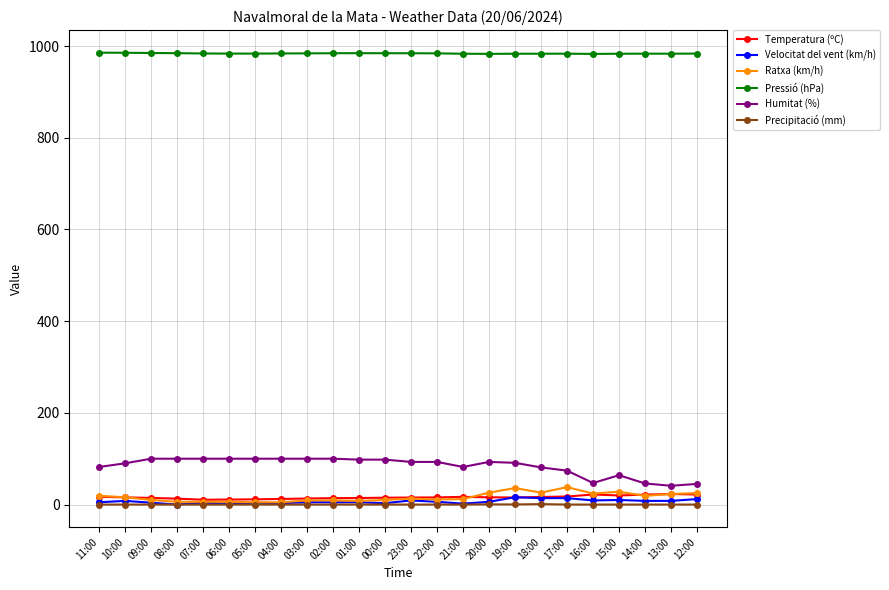

The Humitat (%) series shows 46.5 at 04:00. True or false?

False